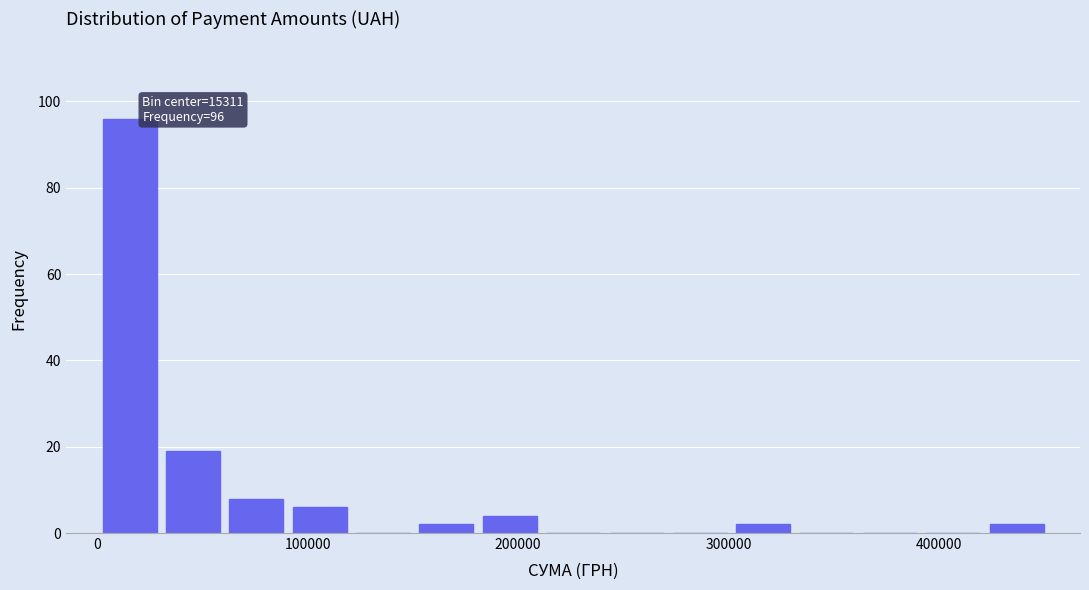

Read against the x-axis, roughly where is the centre of the tallest bar?

20000